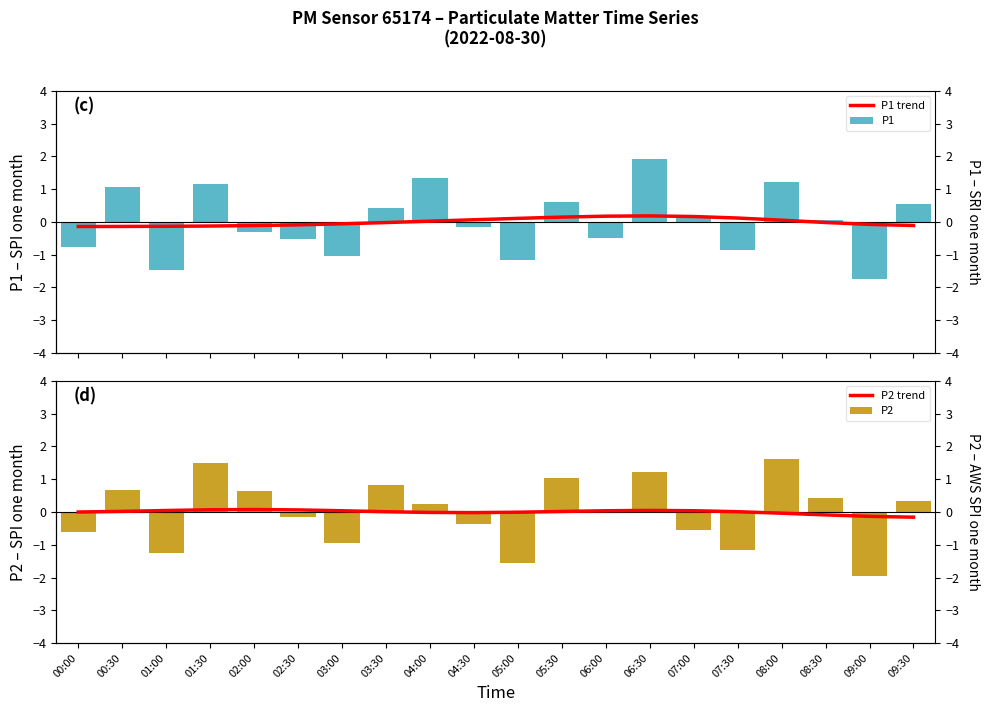

How many distinct data groups are displayed?

4